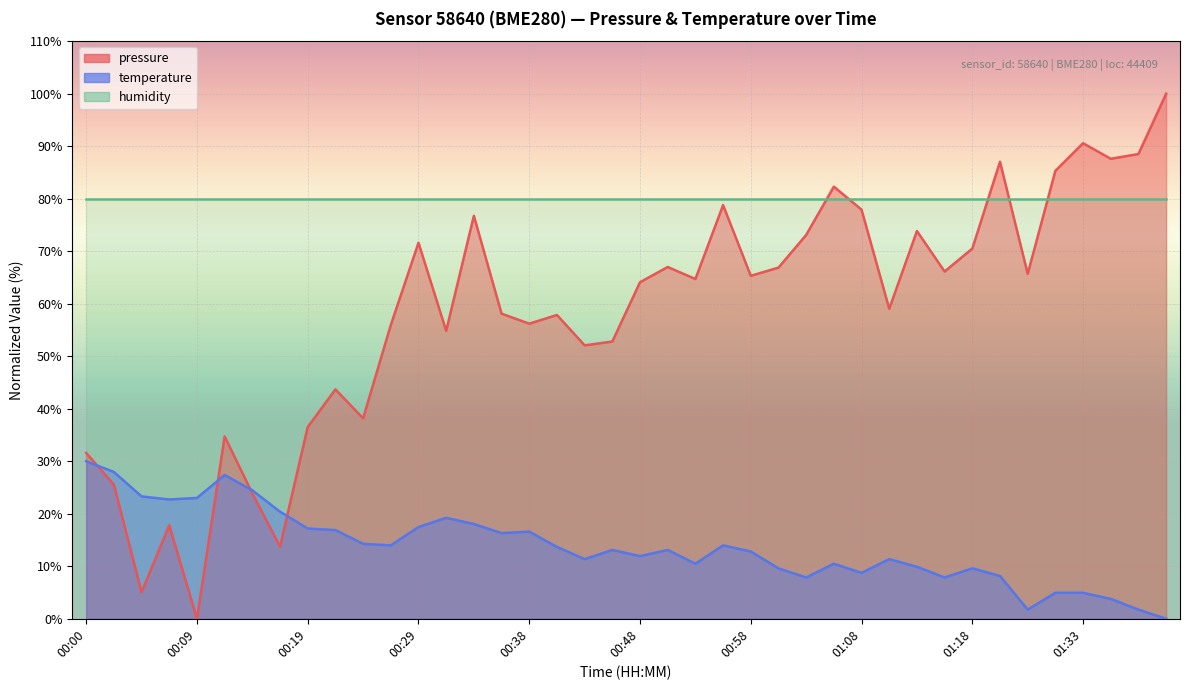

At which category does the chart reach its peak across all series?

01:41